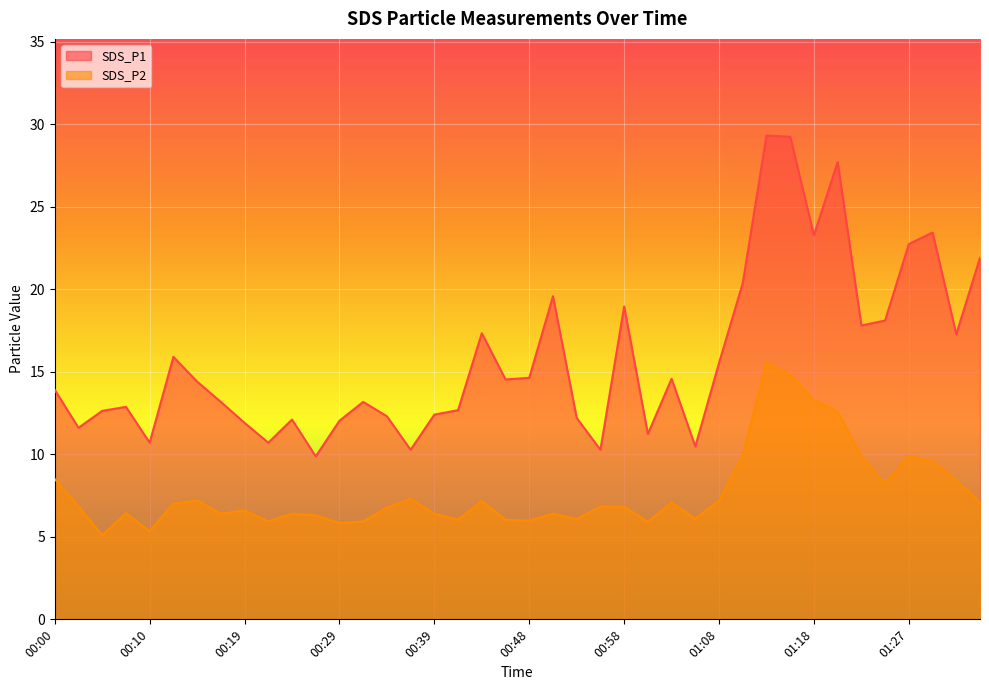

What is the label of the 21st point from the left?

00:48